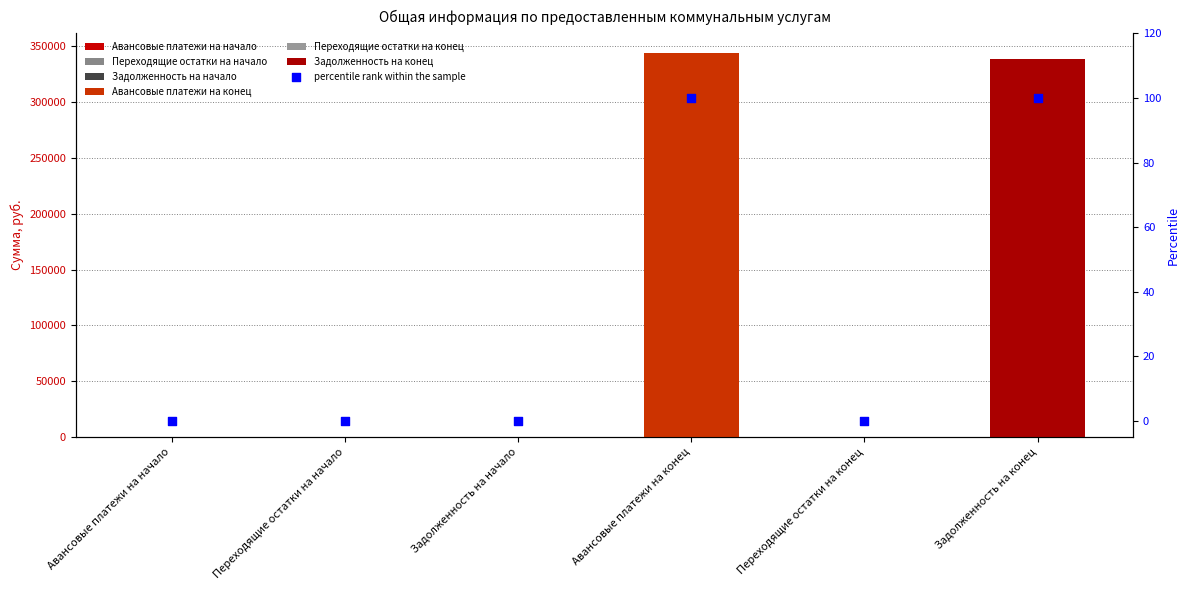

Between Задолженность на конец and Задолженность на начало, which is larger?

Задолженность на конец